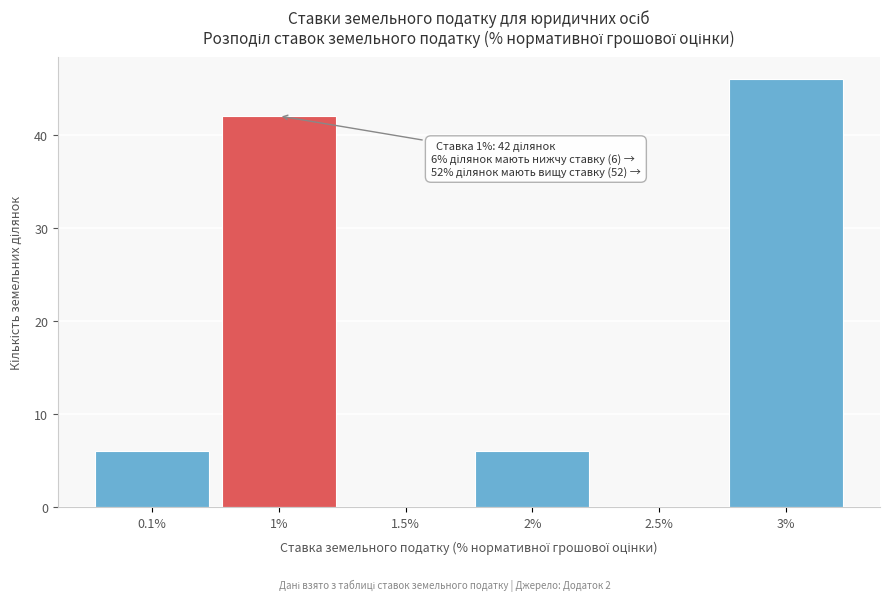

Reading left to right, transcribe all the data shown in this chart.

0.1%=6	1%=42	1.5%=0	2%=6	2.5%=0	3%=46